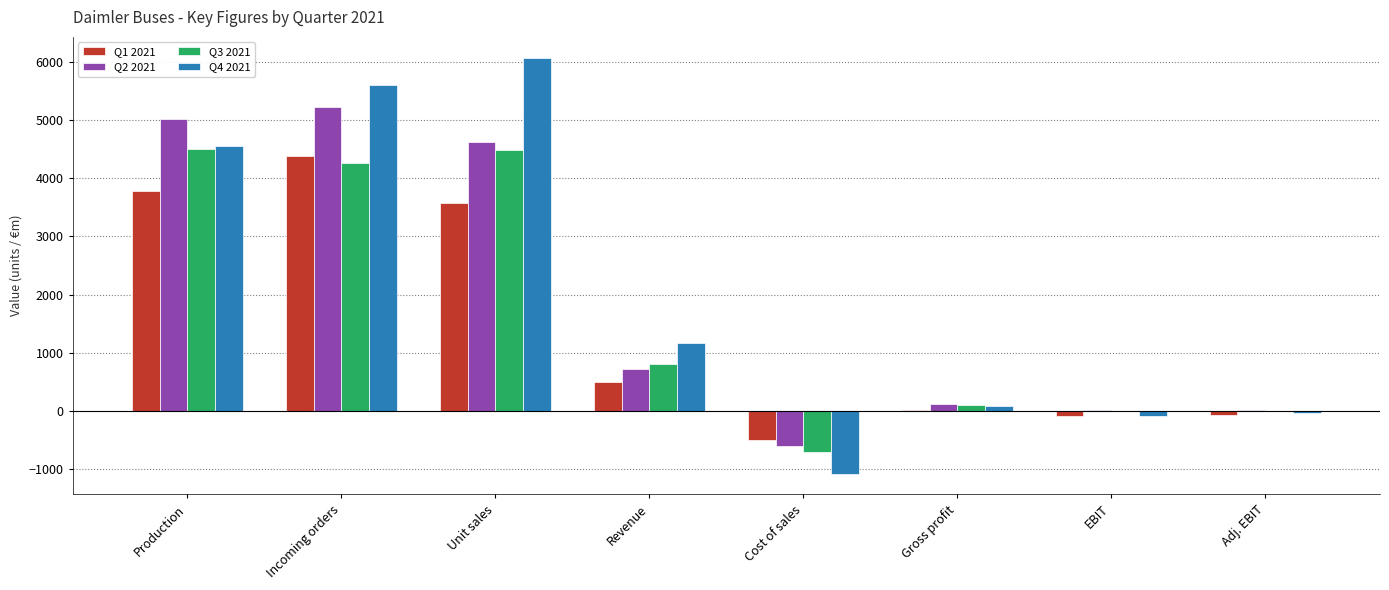

What is the average value of the Q1 2021 series?

1449.5